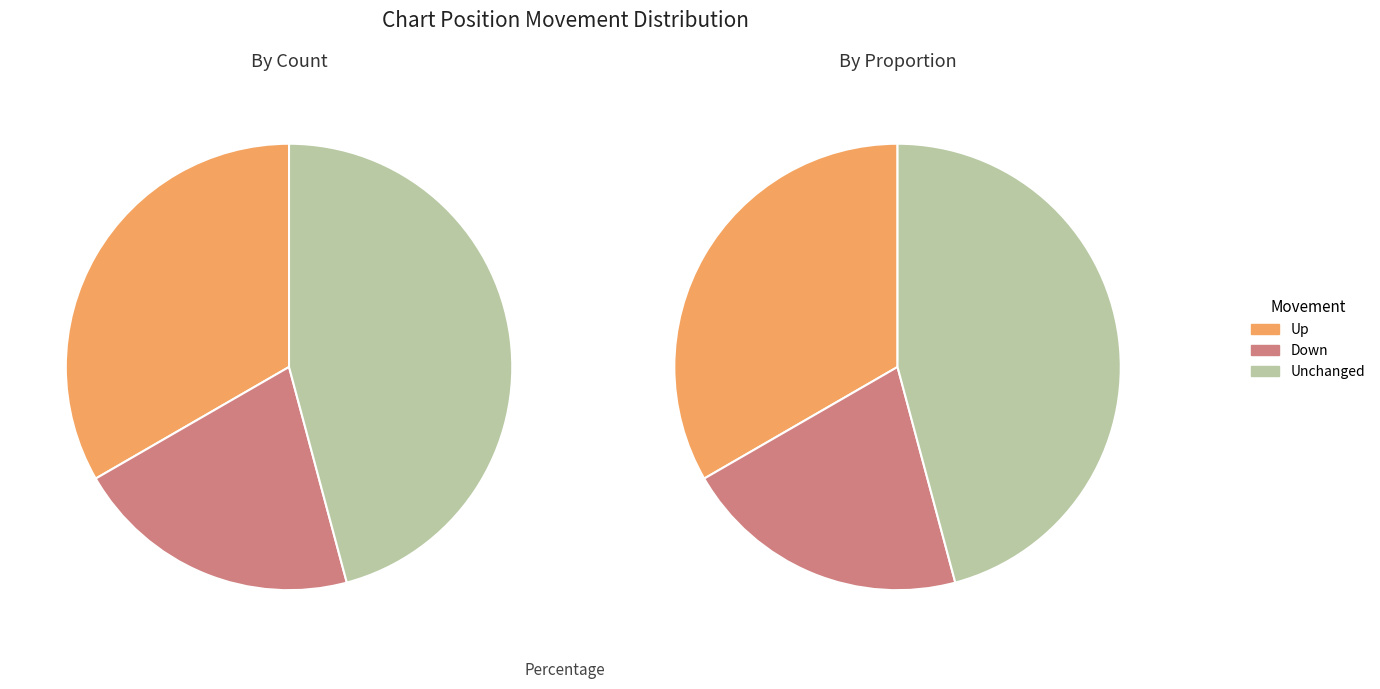

Count the number of slices in the pie.

3